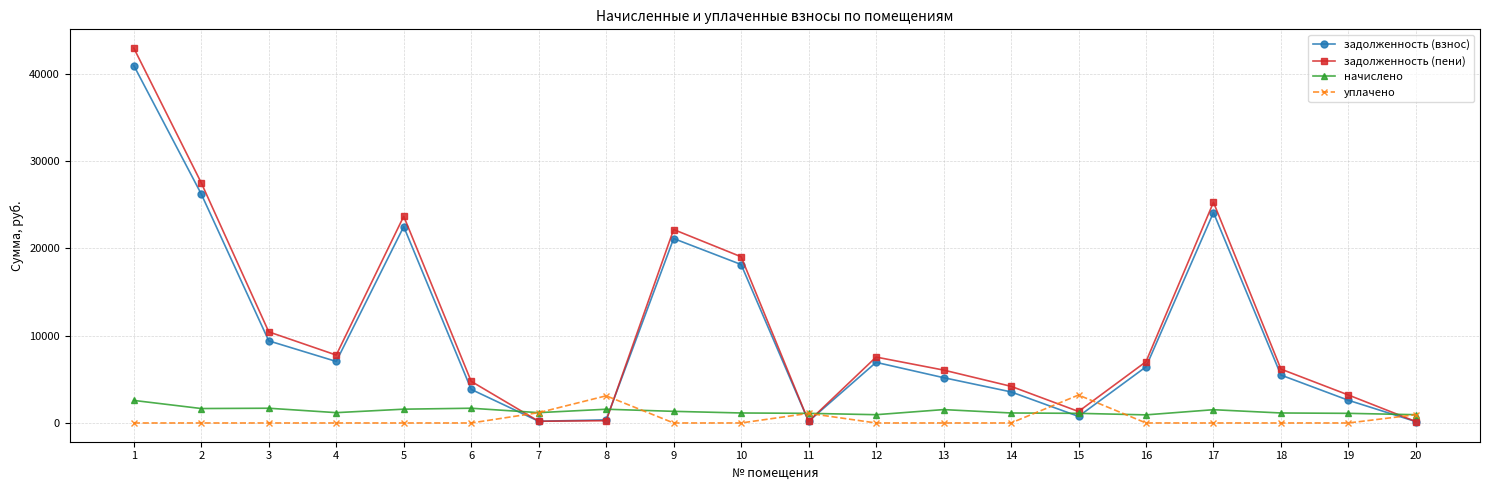

Which series has the widest spread of values?

задолженность (пени)